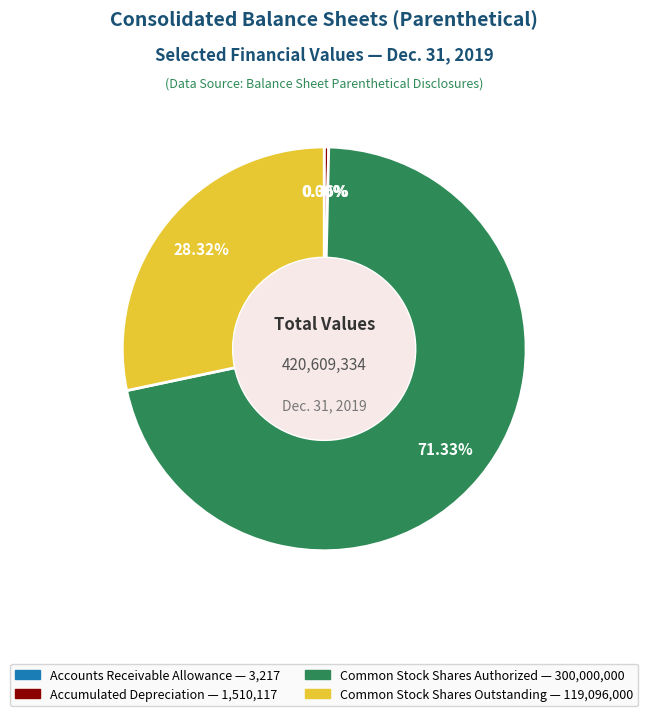

Does any single category account for the majority?

Yes